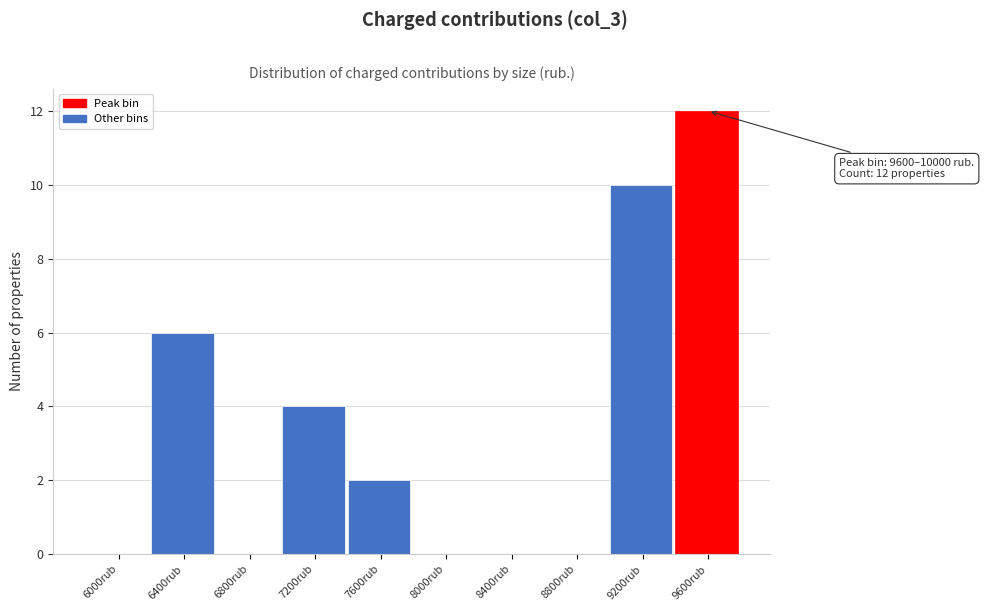

Reading left to right, what are all the values shown in this chart?

6000rub=0	6400rub=6	6800rub=0	7200rub=4	7600rub=2	8000rub=0	8400rub=0	8800rub=0	9200rub=10	9600rub=12